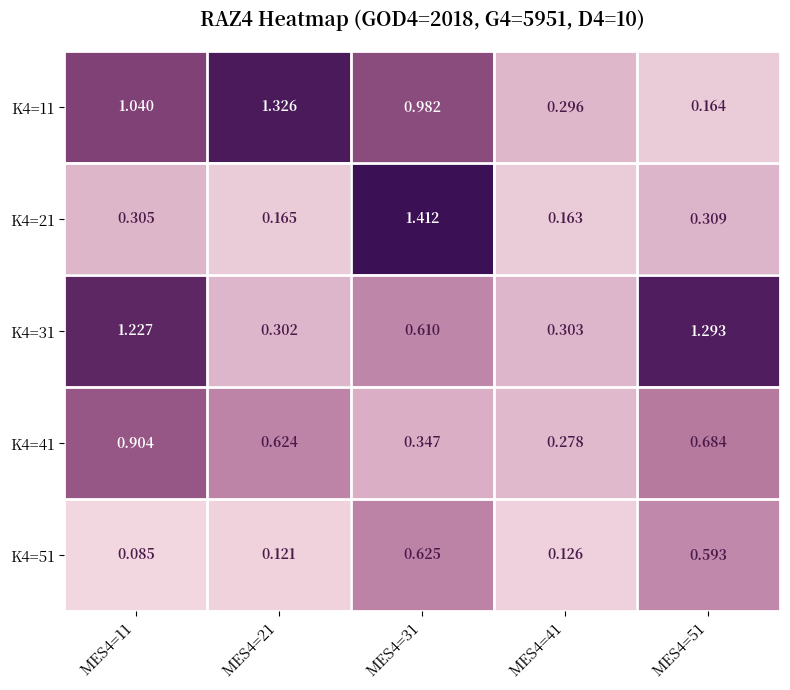

Rank the series at MES4=51 from lowest to highest value.

K4=11, K4=21, K4=51, K4=41, K4=31